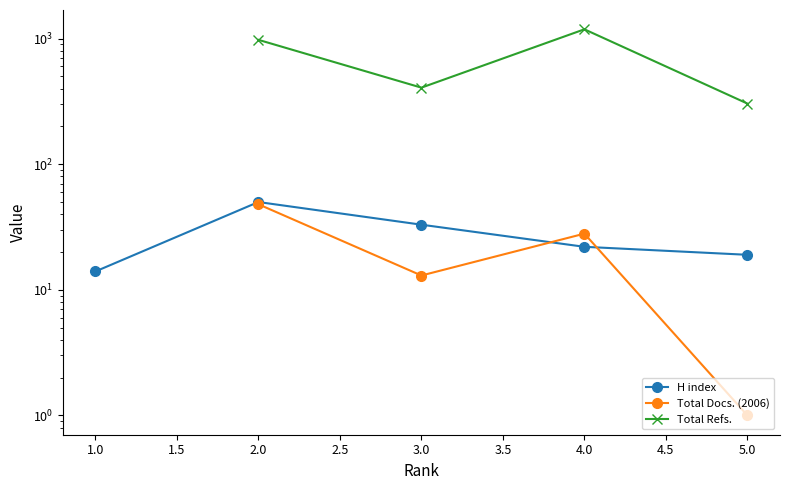

Is it true that H index equals 9.2 at 5.0?

False